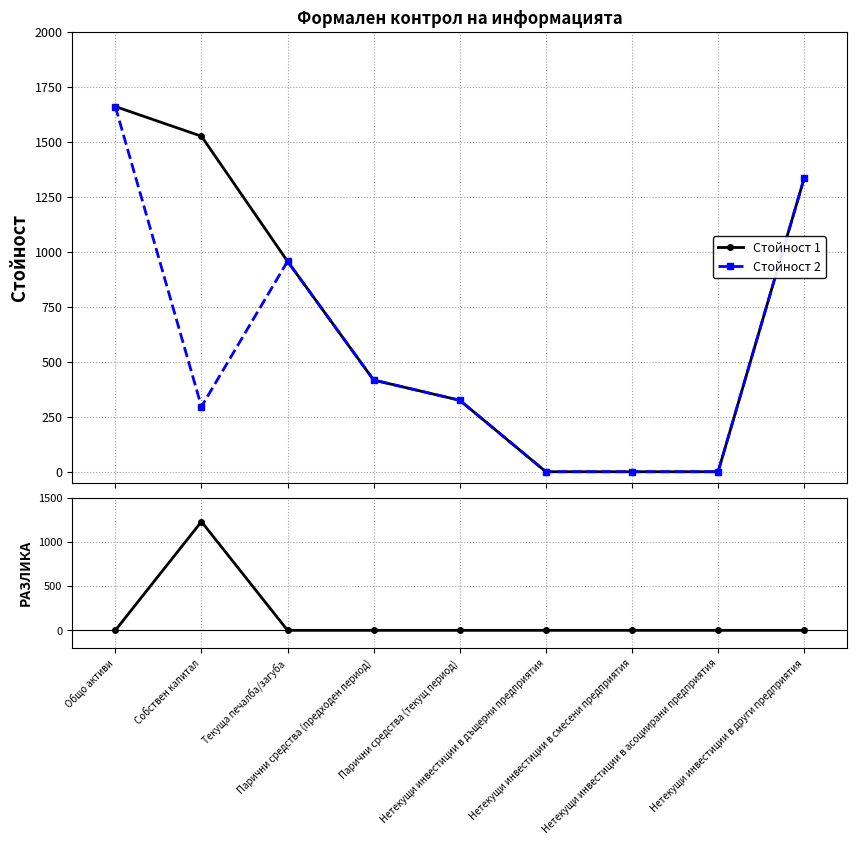

Is it true that Стойност 2 equals 0 at Нетекущи инвестиции в дъщерни предприятия?

True